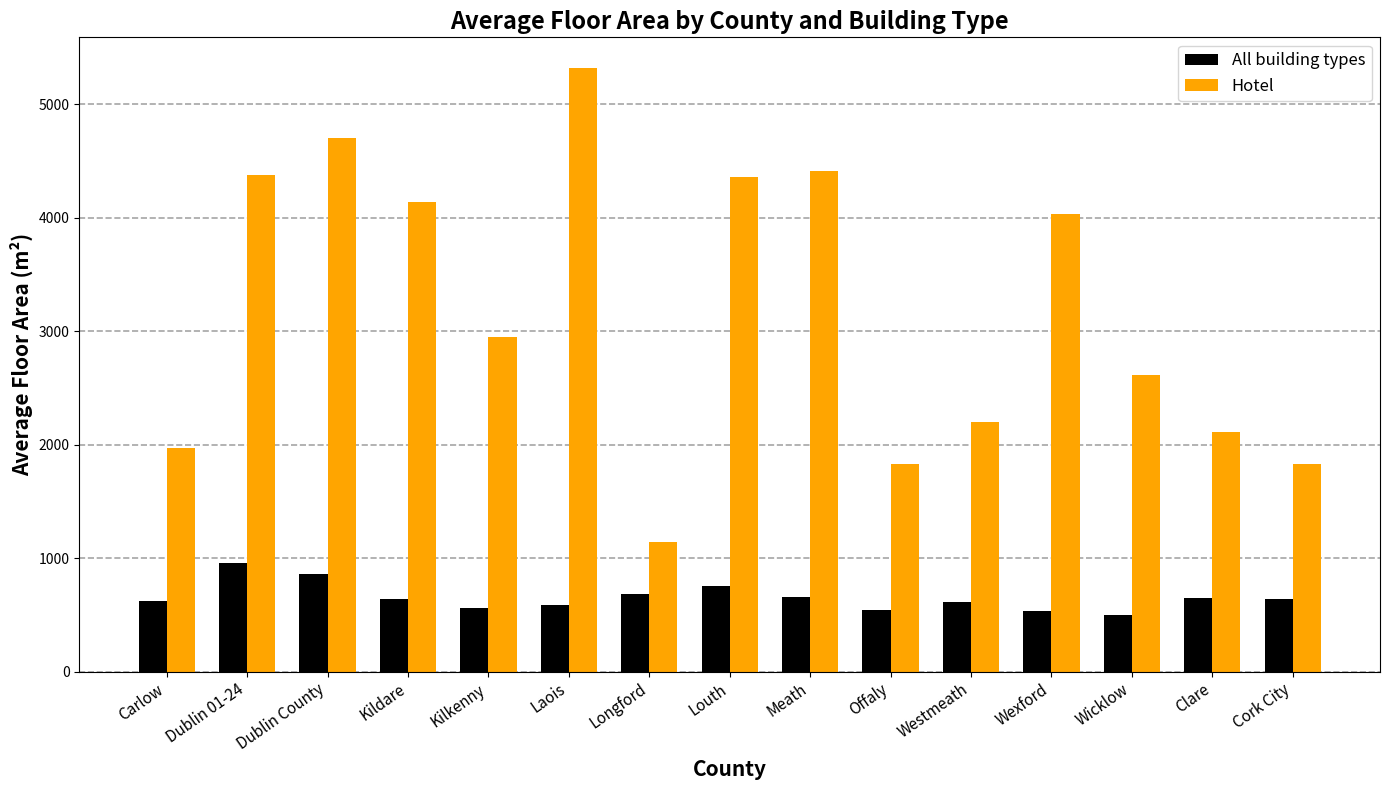

Is the value of Hotel at Meath greater than the value of All building types at Dublin 01-24?

Yes